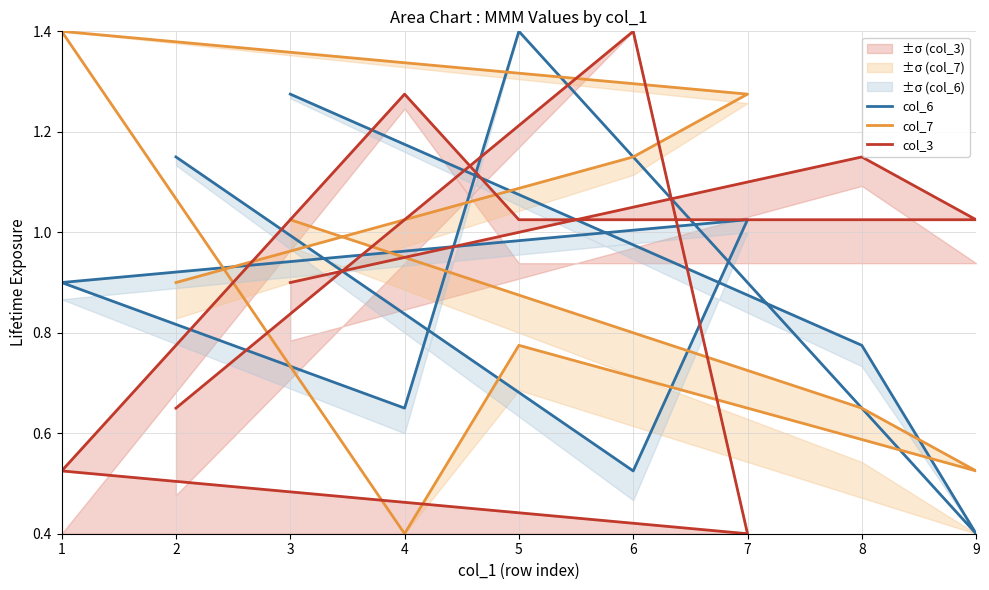

Count the number of categories in the chart.

9